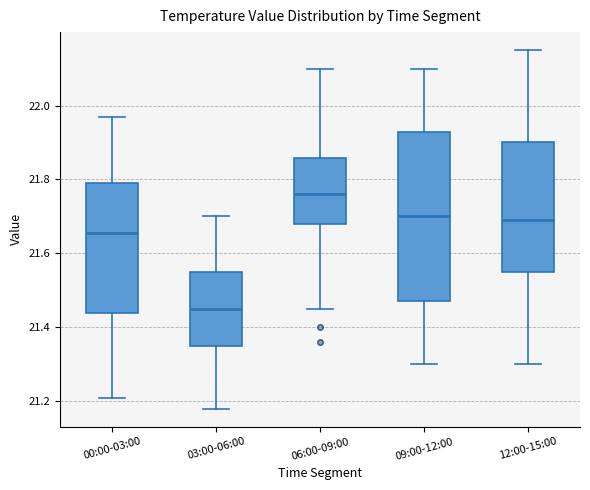

Comparing the boxes themselves (not the whiskers), which one is the tallest?

09:00-12:00